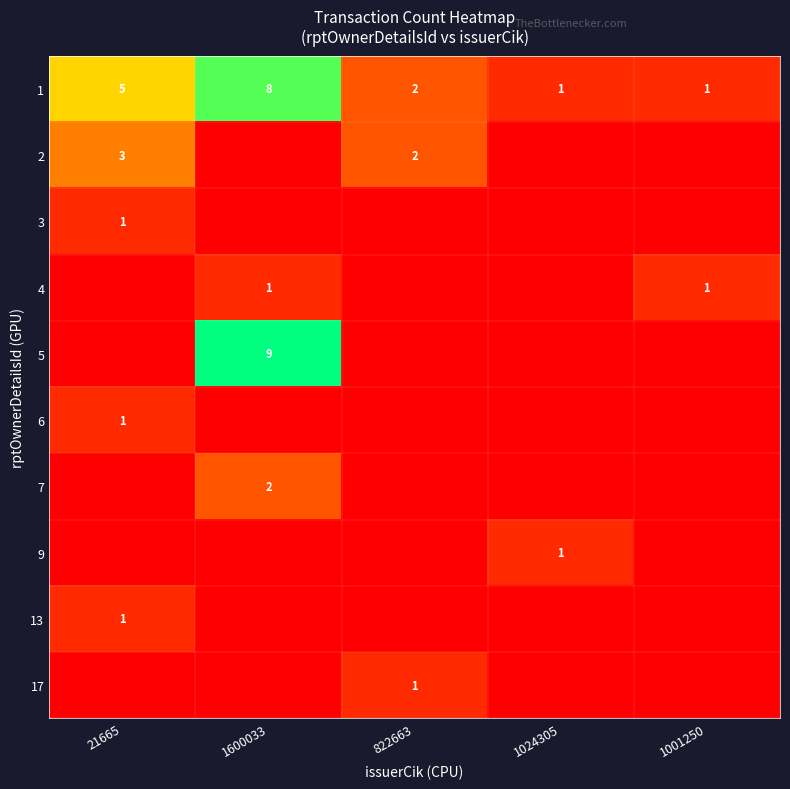

True or false: 9 has a value of 2 at 1024305.

False